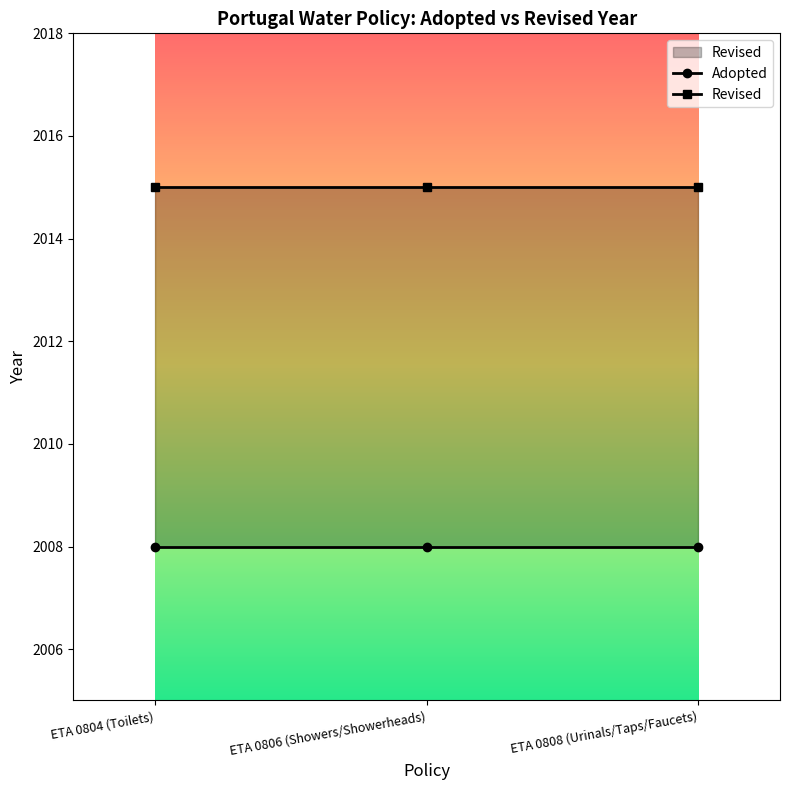

The value of Adopted at ETA 0804 (Toilets) is 479. True or false?

False